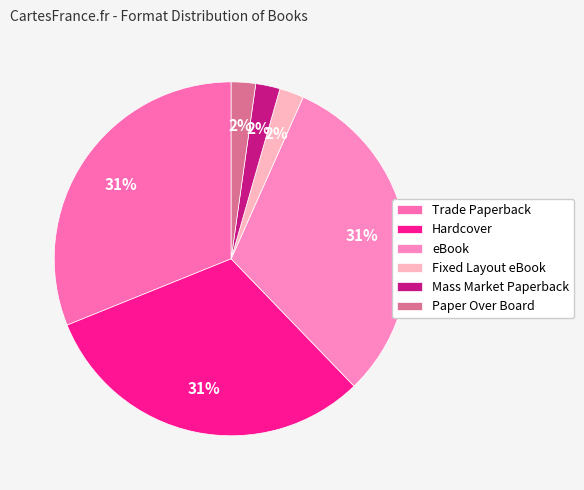

To the nearest percent, what portion does Mass Market Paperback represent?

2%